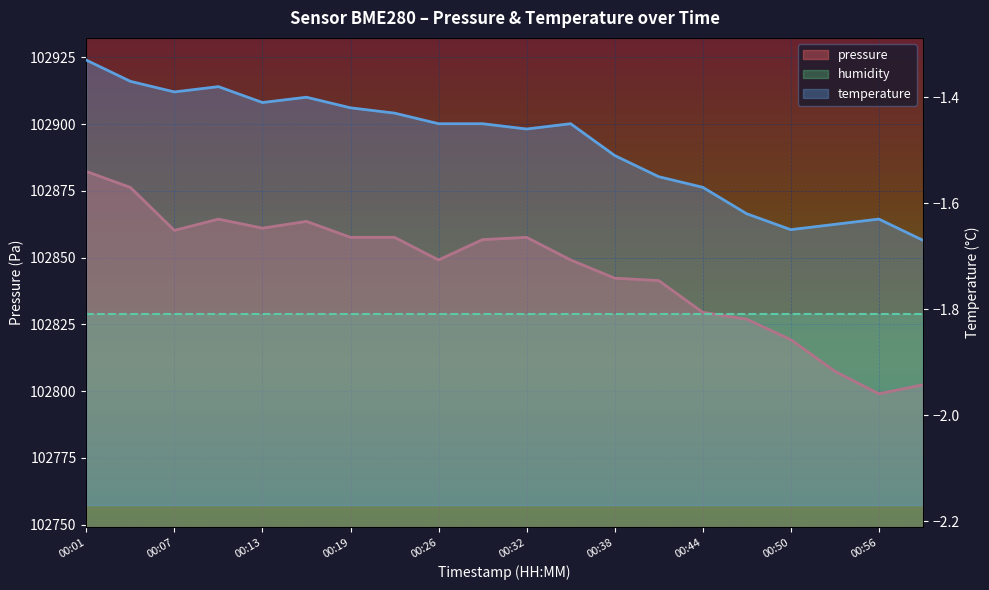

What is the highest value of the pressure series?

102882.2